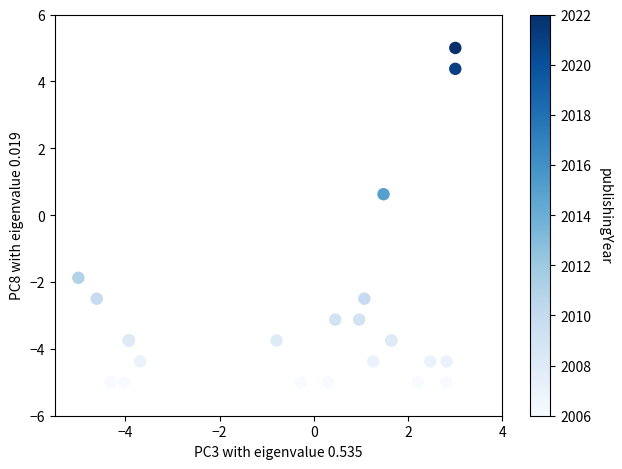

What Y value in the scatter plot is closest to 0?

0.6